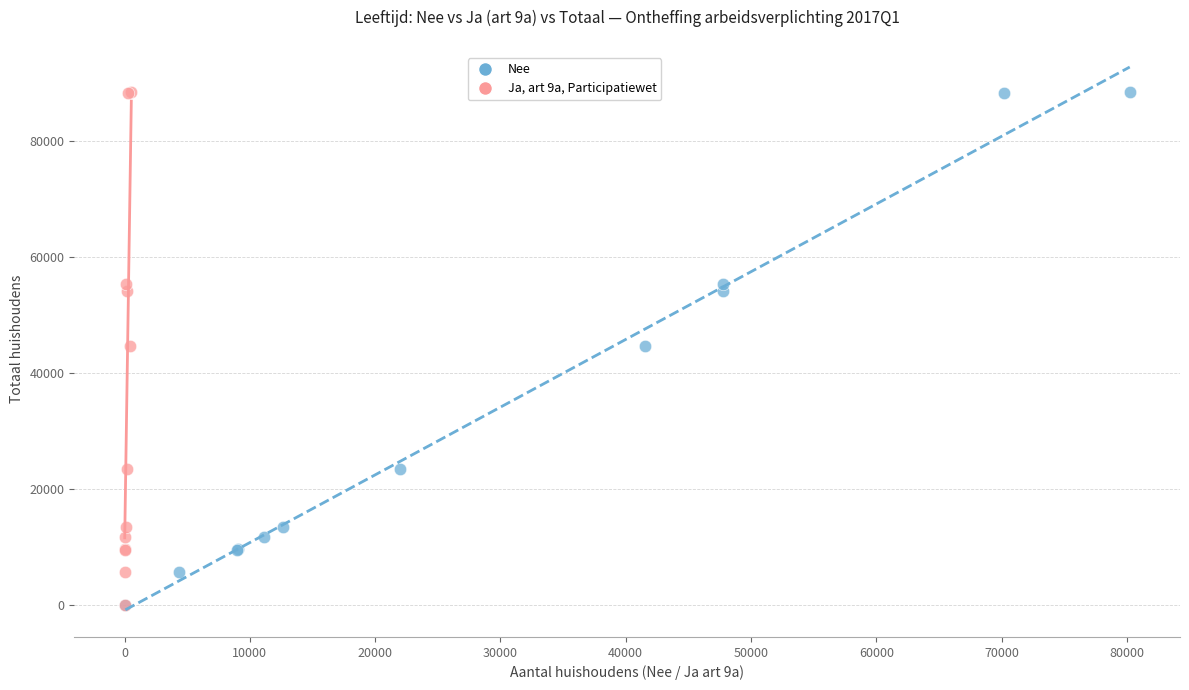

What are all the series names shown in the legend?

Nee, Ja, art 9a, Participatiewet